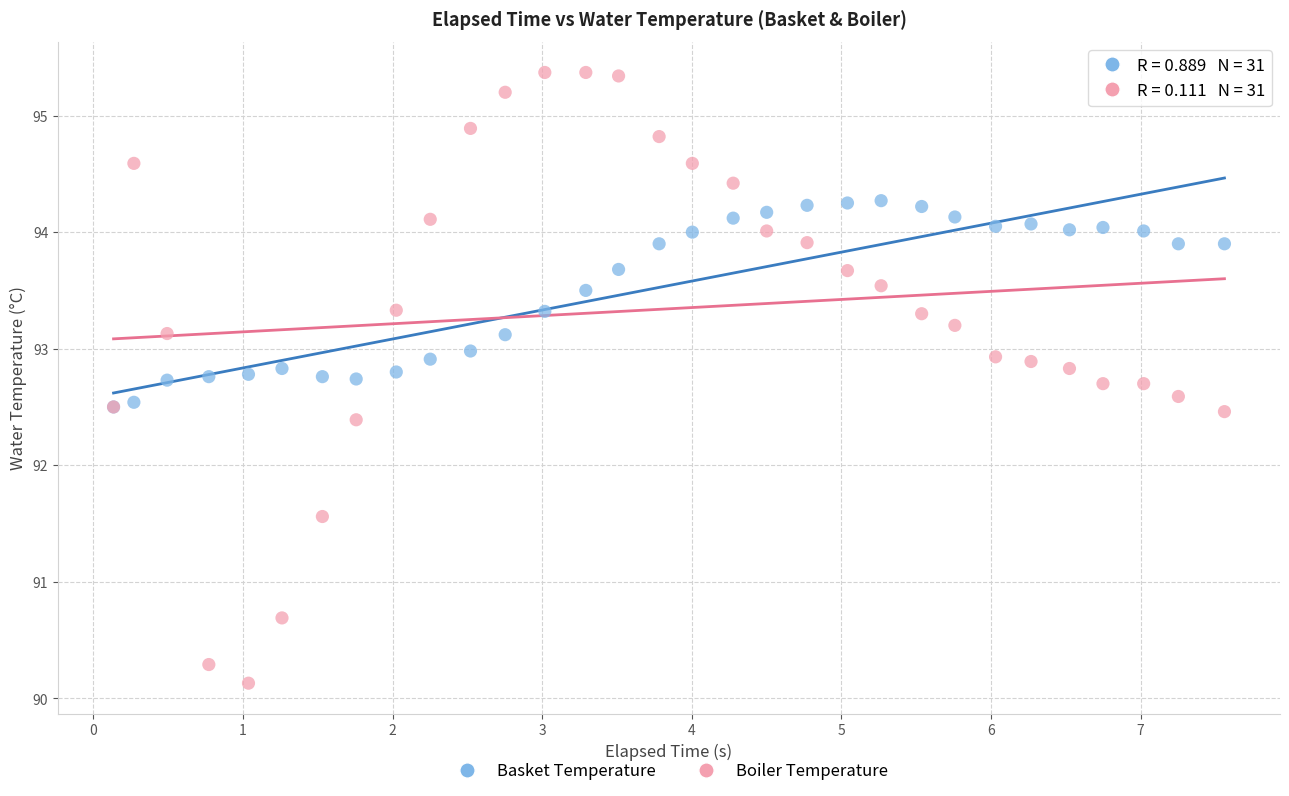

What are all the series names shown in the legend?

Basket Temperature, Boiler Temperature